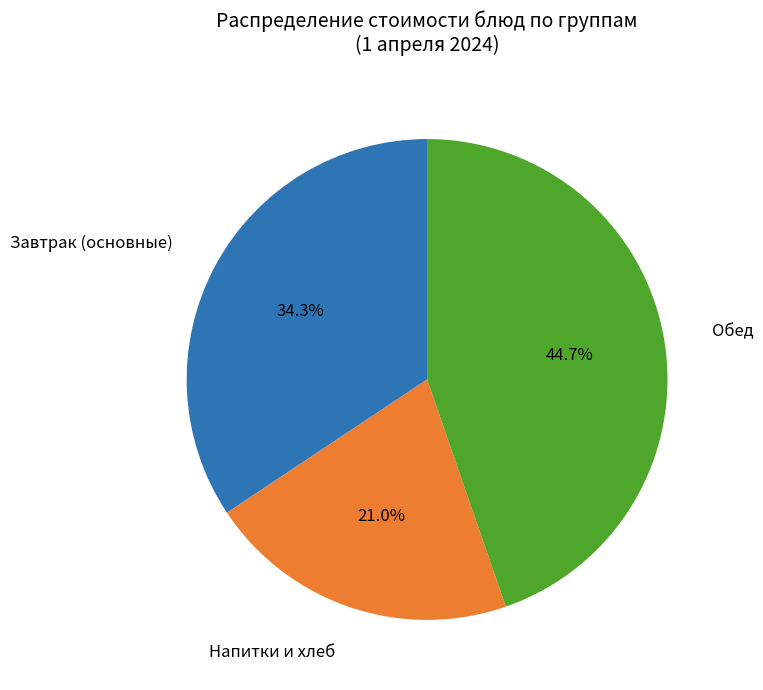

Is there a majority slice in this chart?

No